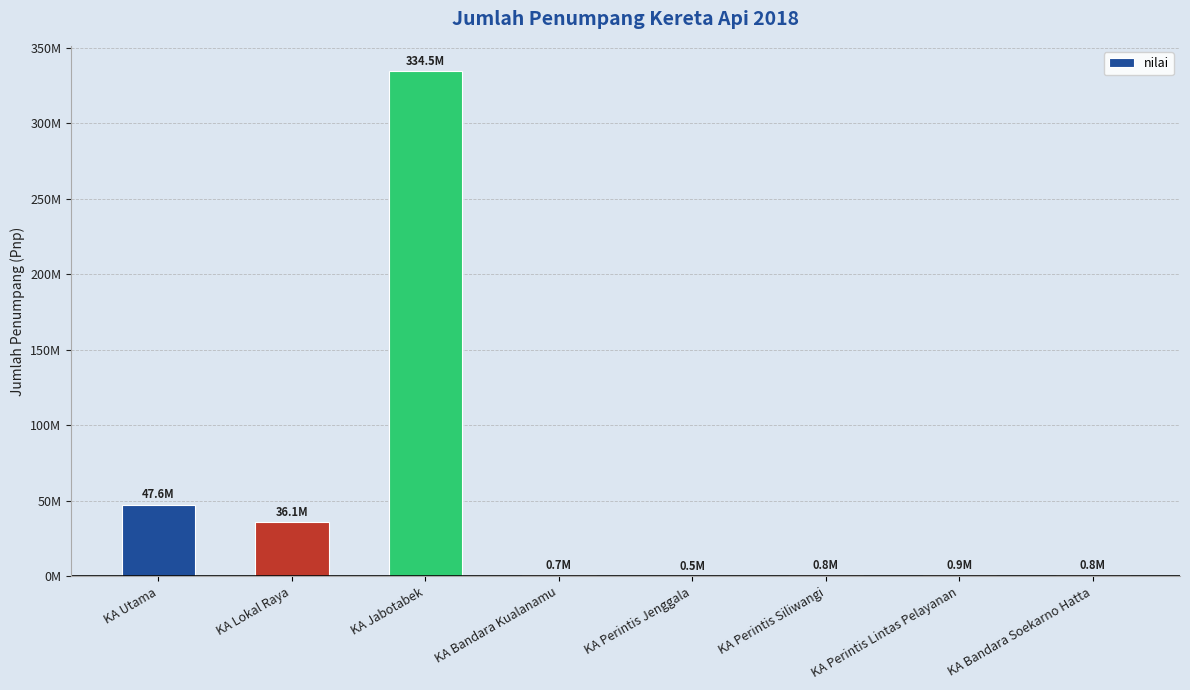

Reading left to right, extract all data points from this chart.

KA Utama=47552496	KA Lokal Raya=36136081	KA Jabotabek=334487297	KA Bandara Kualanamu=747457	KA Perintis Jenggala=511998	KA Perintis Siliwangi=799240	KA Perintis Lintas Pelayanan=917392	KA Bandara Soekarno Hatta=839916